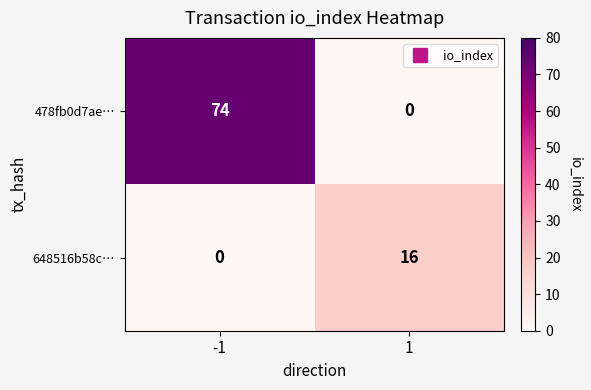

Which series has the largest total across all categories?

478fb0d7ae…